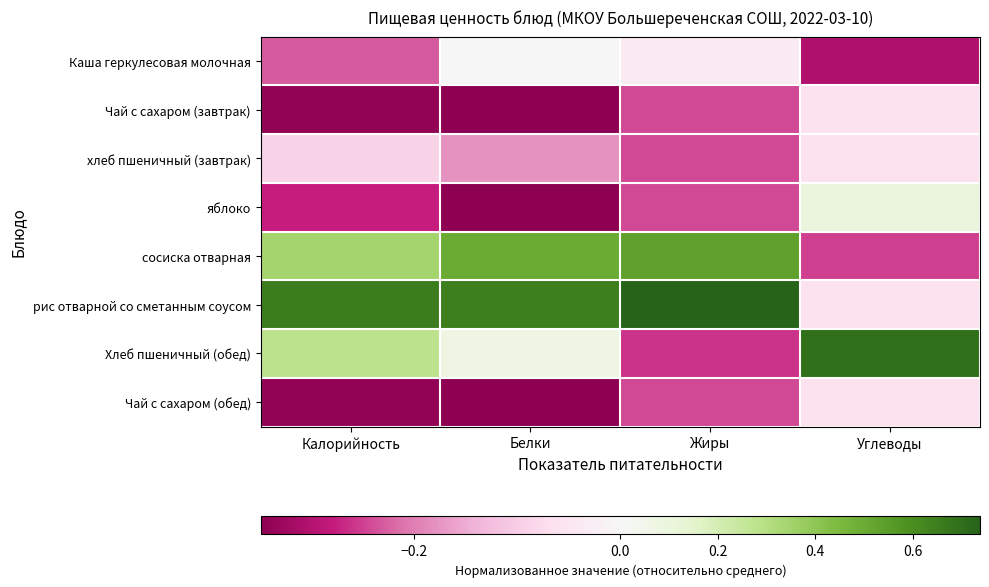

At Углеводы, list the series in order from smallest to largest.

Каша геркулесовая молочная, сосиска отварная, Чай с сахаром (завтрак), хлеб пшеничный (завтрак), рис отварной со сметанным соусом, Чай с сахаром (обед), яблоко, Хлеб пшеничный (обед)